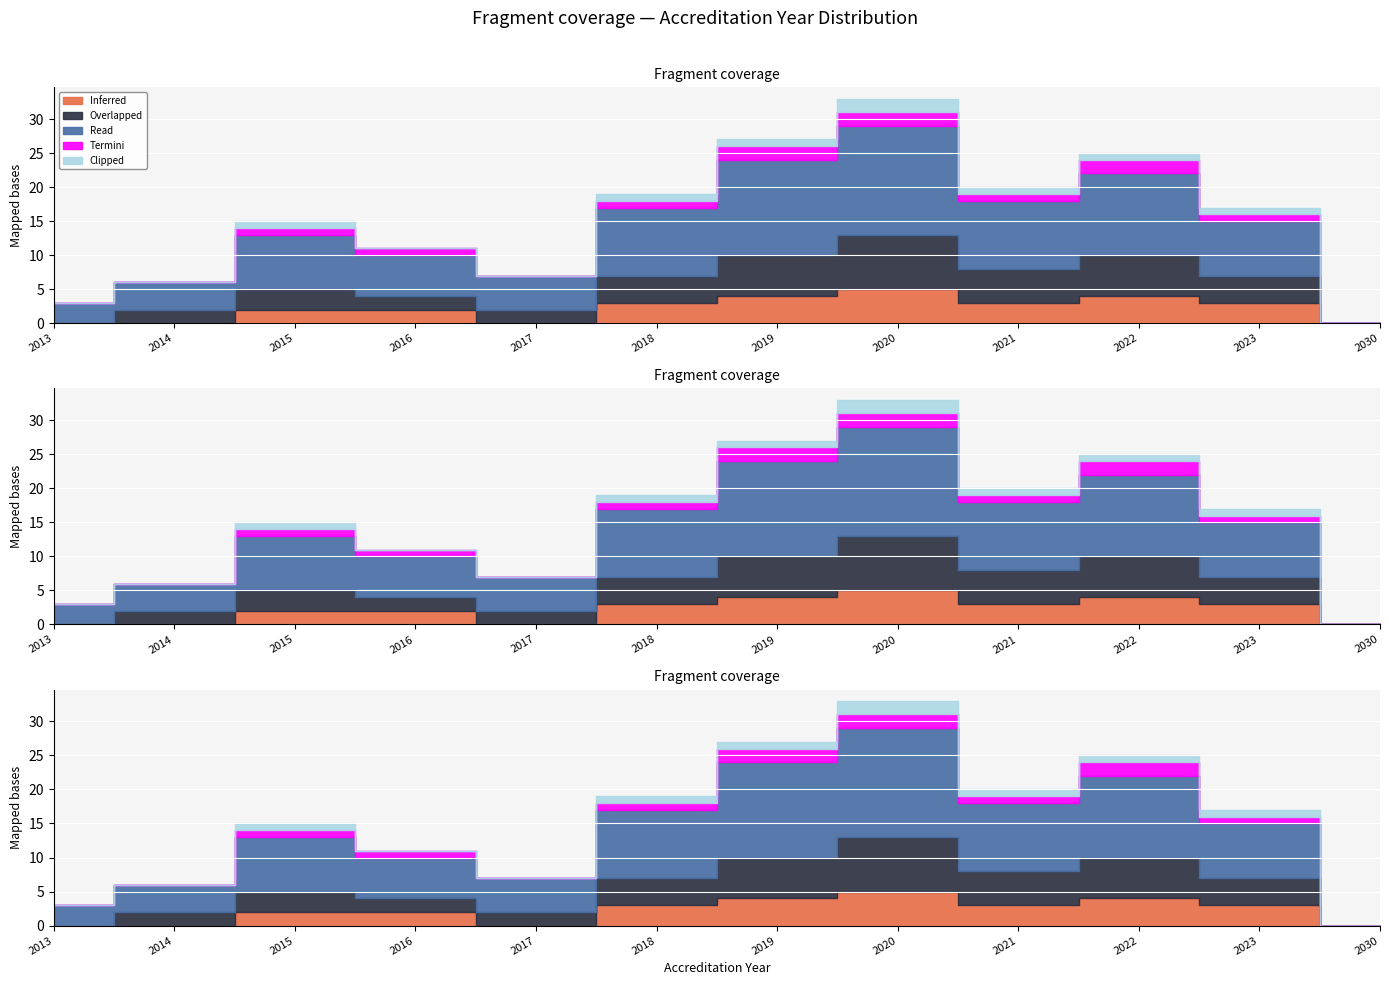

Reading left to right, transcribe all the data shown in this chart.

Inferred: 0	0	2	2	0	3	4	5	3	4	3	0
Overlapped: 0	2	3	2	2	4	6	8	5	6	4	0
Read: 3	4	8	6	5	10	14	16	10	12	8	0
Termini: 0	0	1	1	0	1	2	2	1	2	1	0
Clipped: 0	0	1	0	0	1	1	2	1	1	1	0